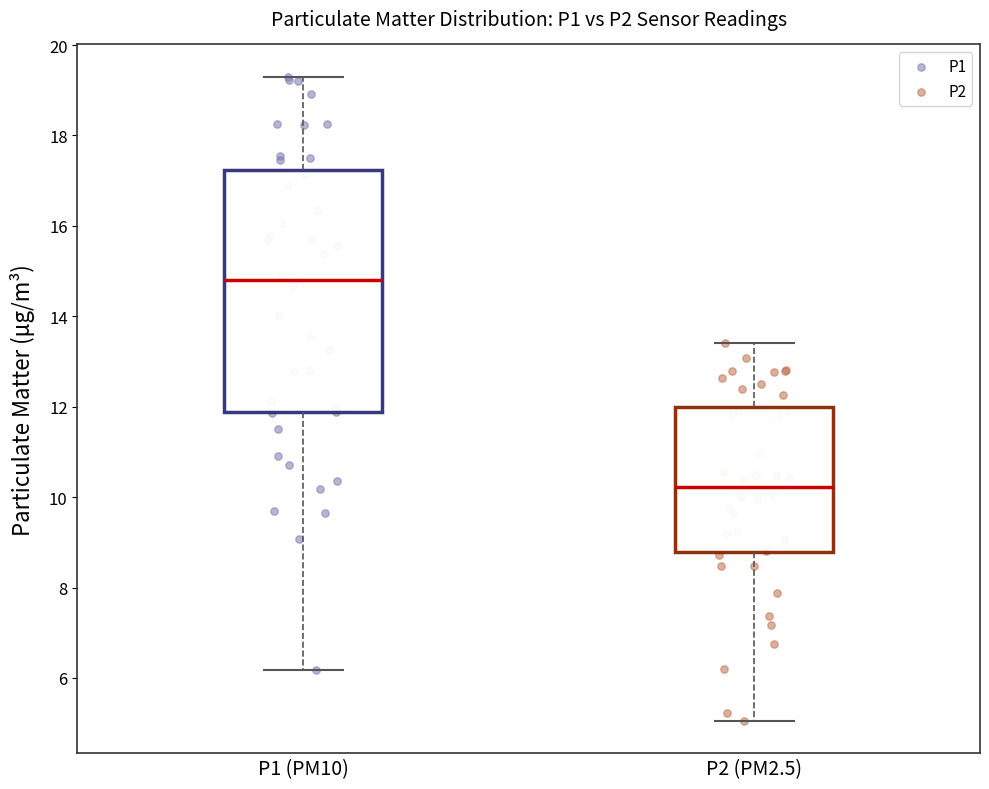

Reading left to right, read every box against the y-axis: the position of its median line, the range the box covers, and the ends of its whiskers. The values are not printed on the chart, so give them approximately, as read against the axis.

P1 (PM10): median 14.8, box 11.8 to 17.2, whiskers 6.2 to 19.4
P2 (PM2.5): median 10.2, box 8.8 to 12.0, whiskers 5.0 to 13.4